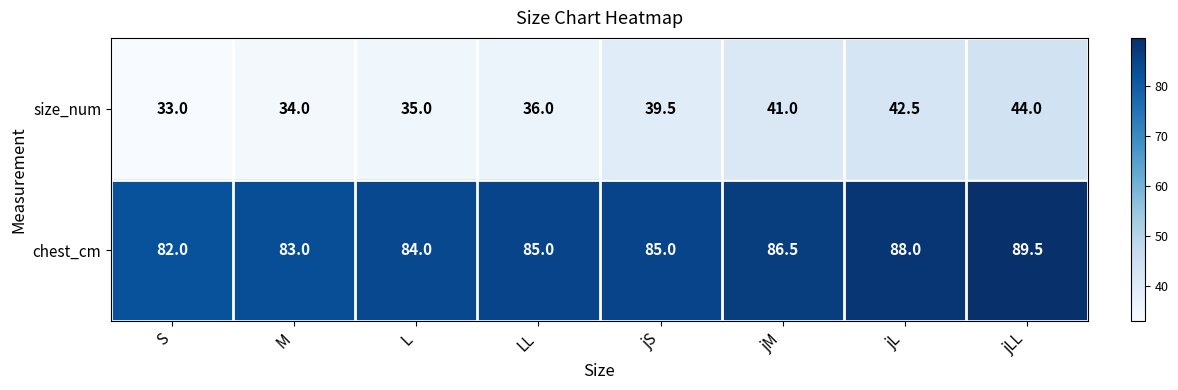

How many categories are shown in the chart?

8